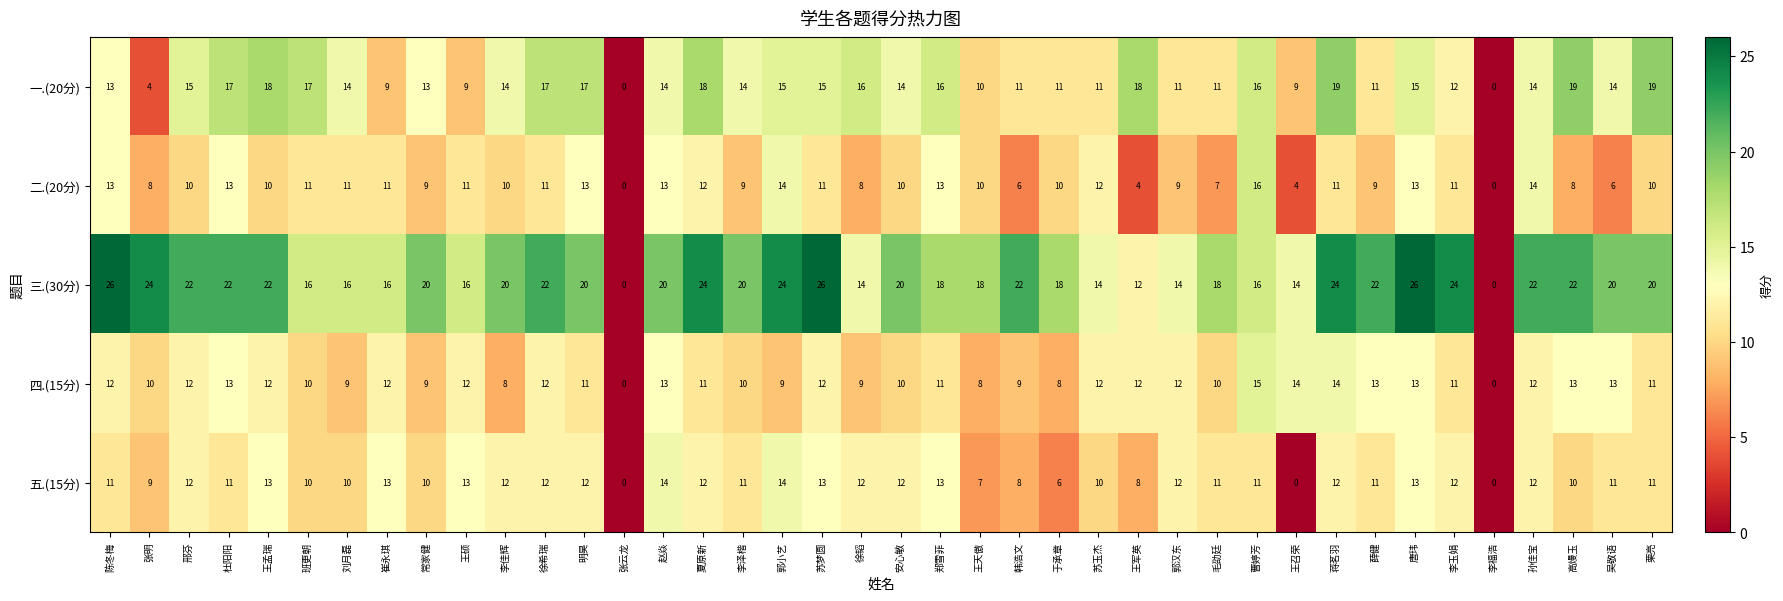

What is the sum of all 四.(15分) values?

427